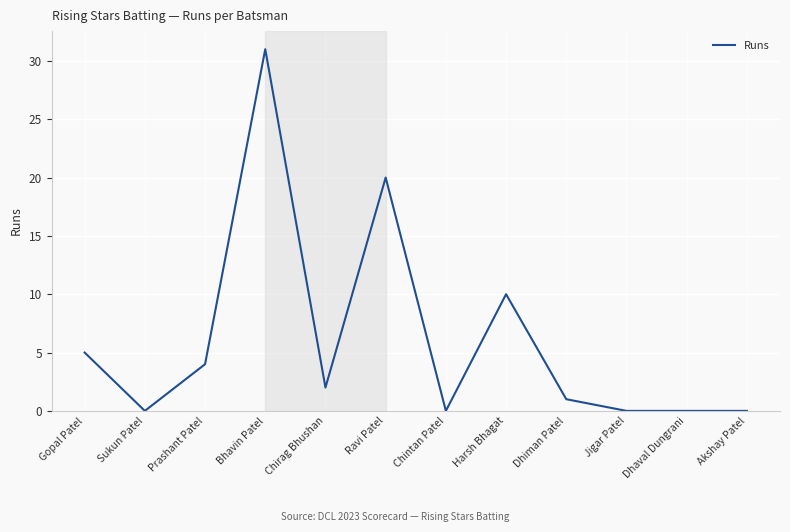

Between Chirag Bhushan and Bhavin Patel, which is larger?

Bhavin Patel